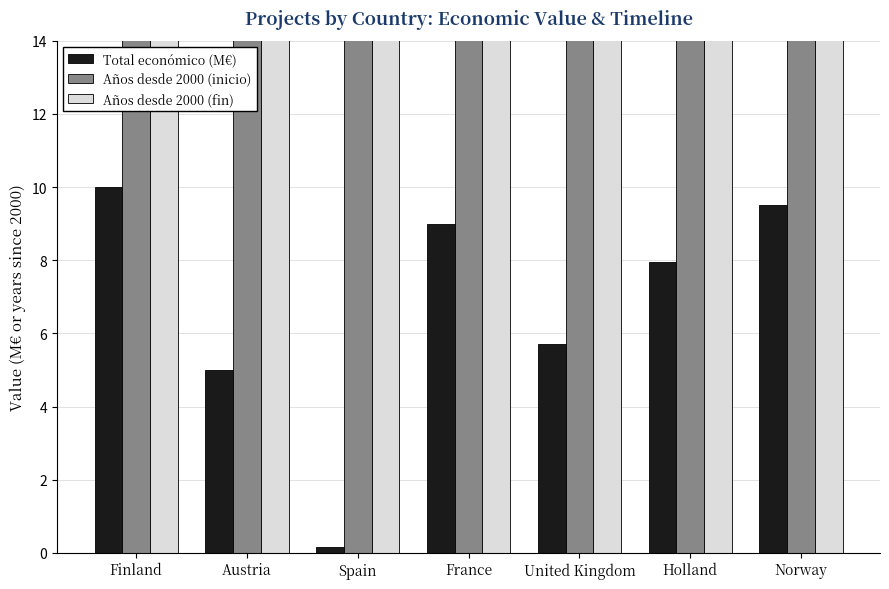

What is the minimum value for Años desde 2000 (fin)?

20.0